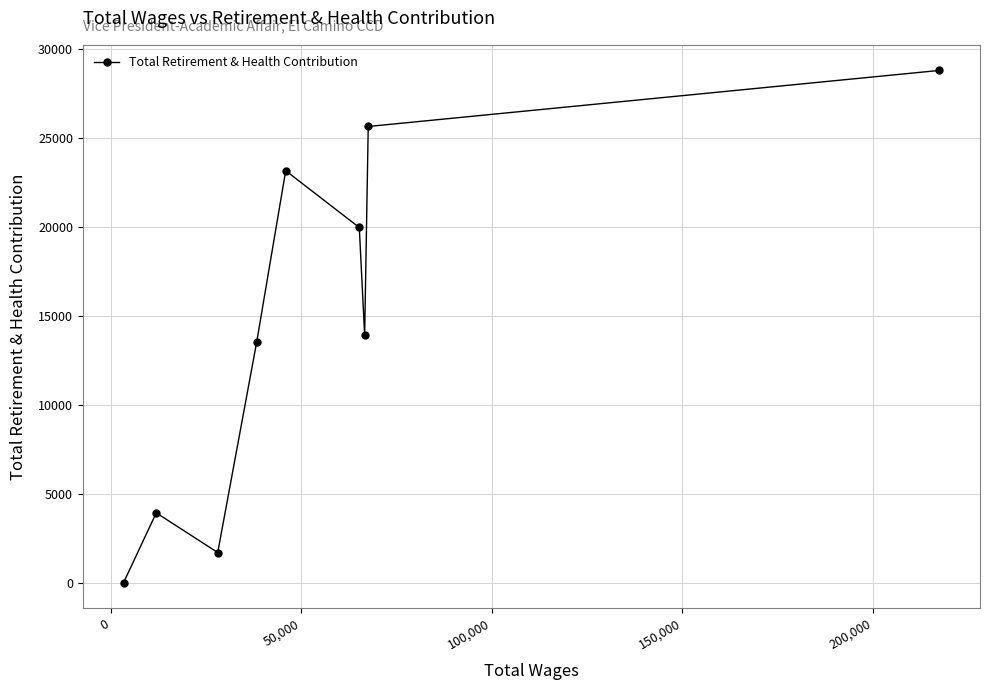

Reading left to right, extract all data points from this chart.

0	3919	1689	13539	23159	19967	13909	25647	28799